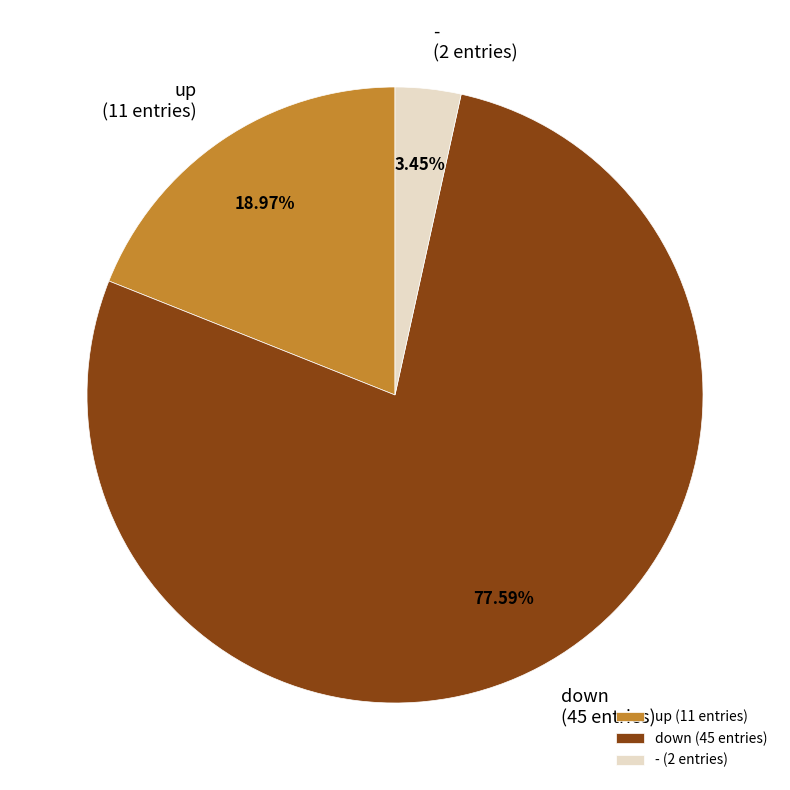

How many slices are in this pie chart?

3